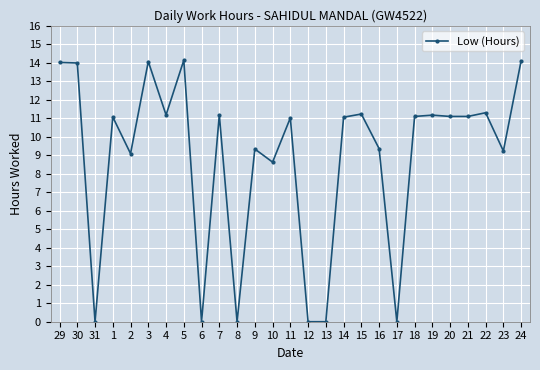

What is the greatest value displayed?

14.1